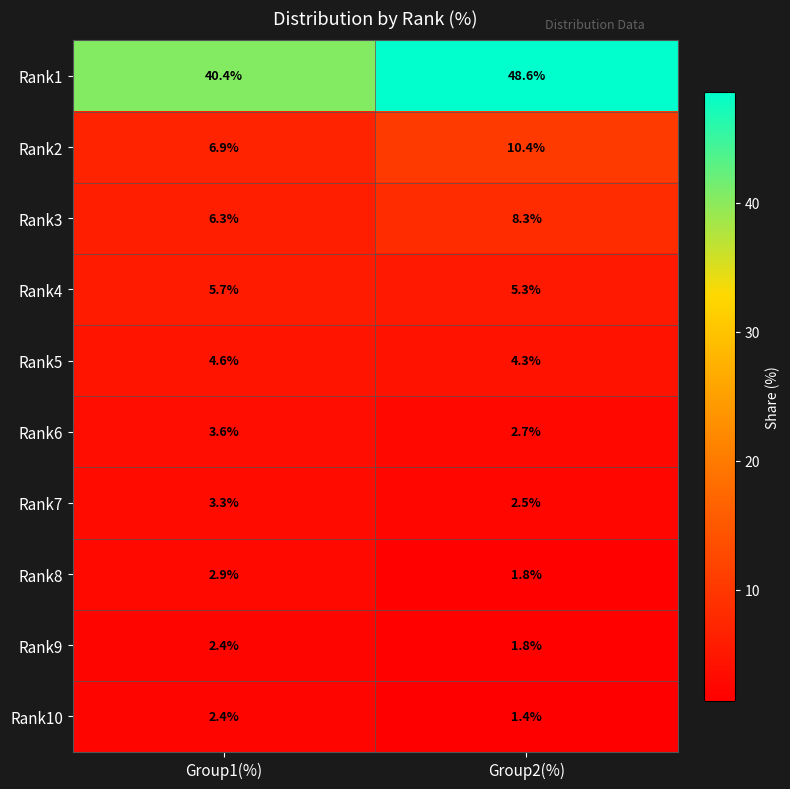

Which series has the largest total across all categories?

Rank1